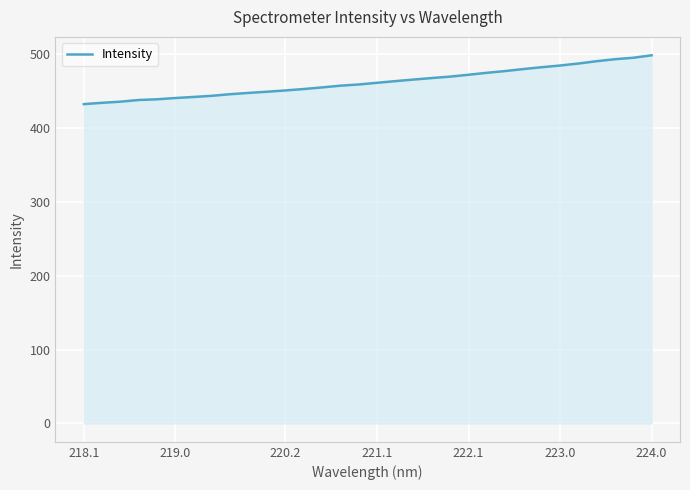

What is the difference between the maximum and minimum values?

66.1